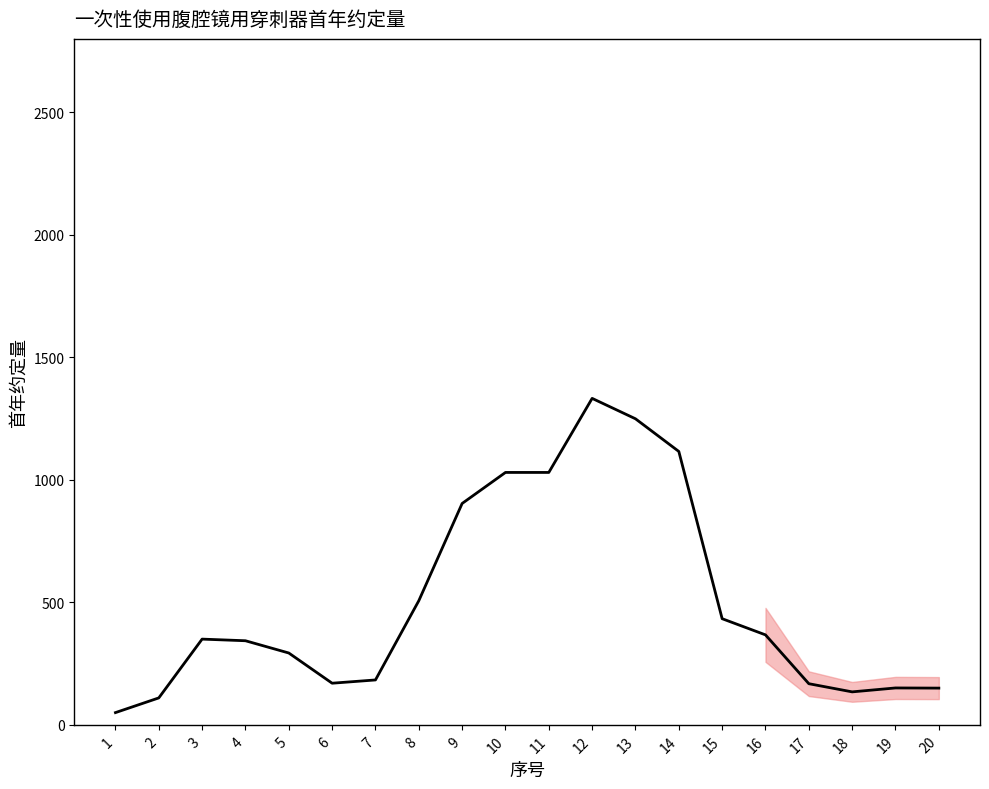

Which category has the highest value across all series?

12